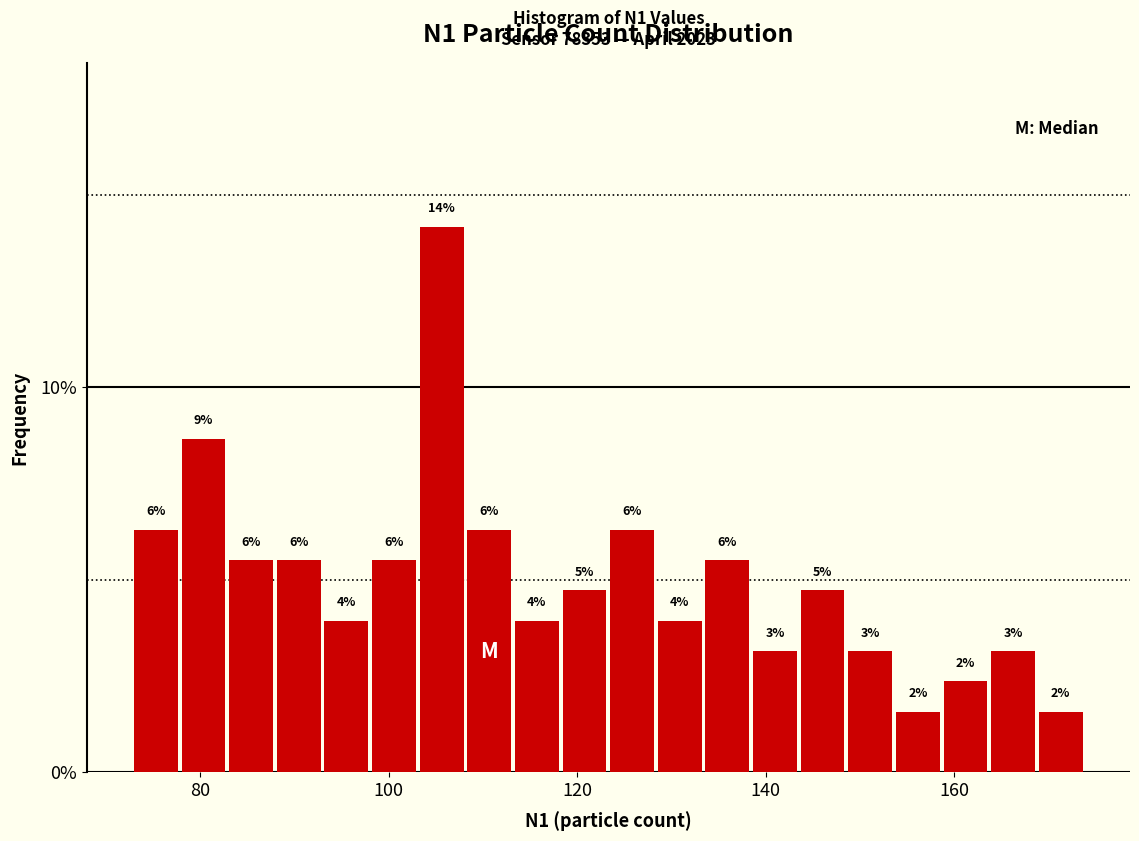

Read against the x-axis, roughly where is the centre of the tallest bar?

106